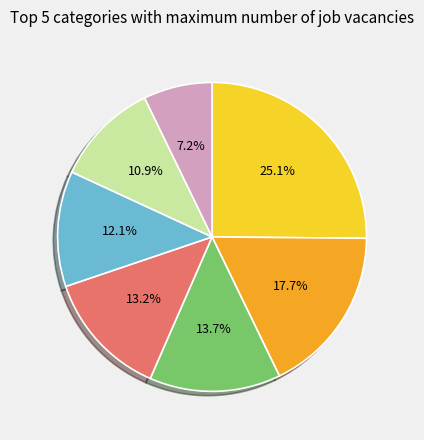

Is there a majority slice in this chart?

No